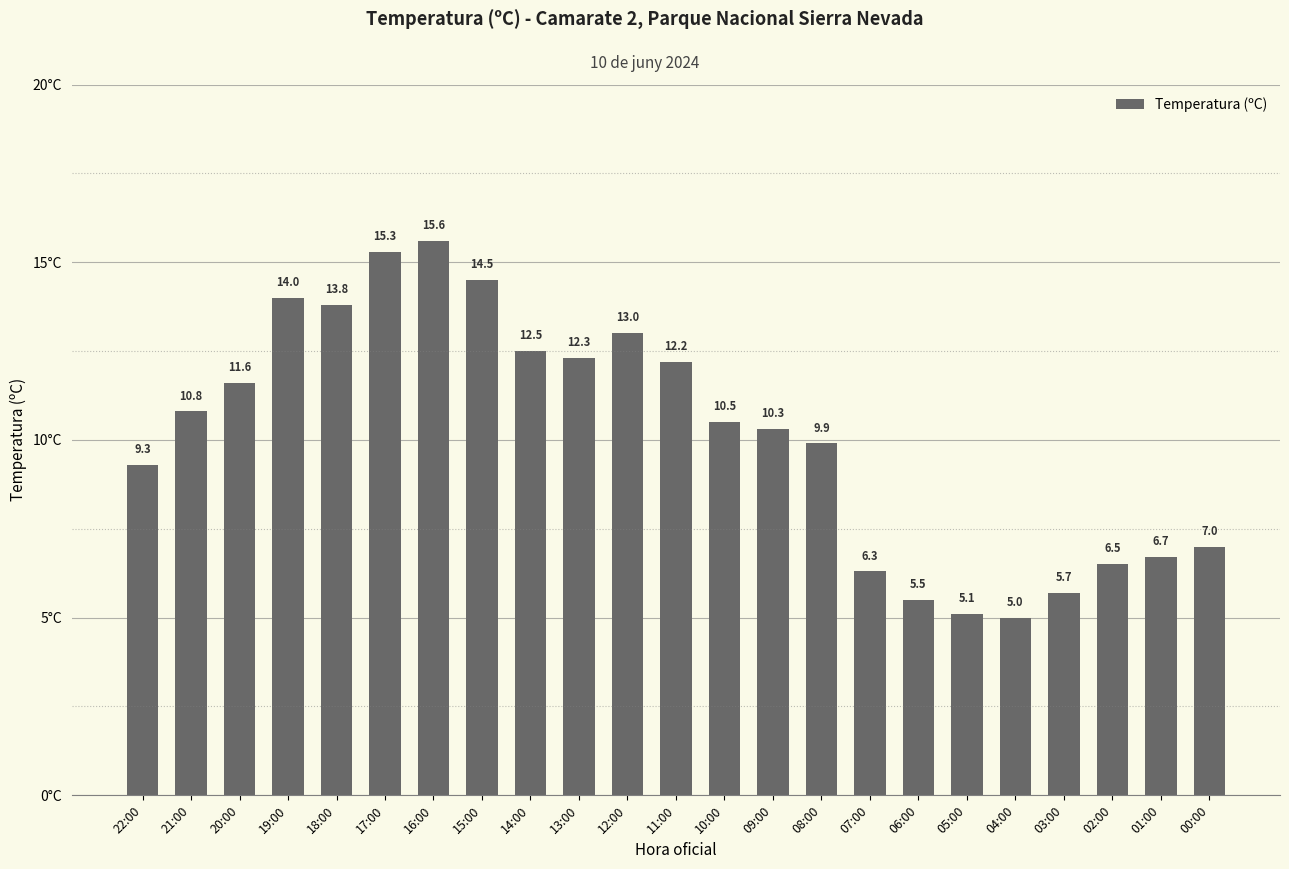

How many values exceed 10?

13